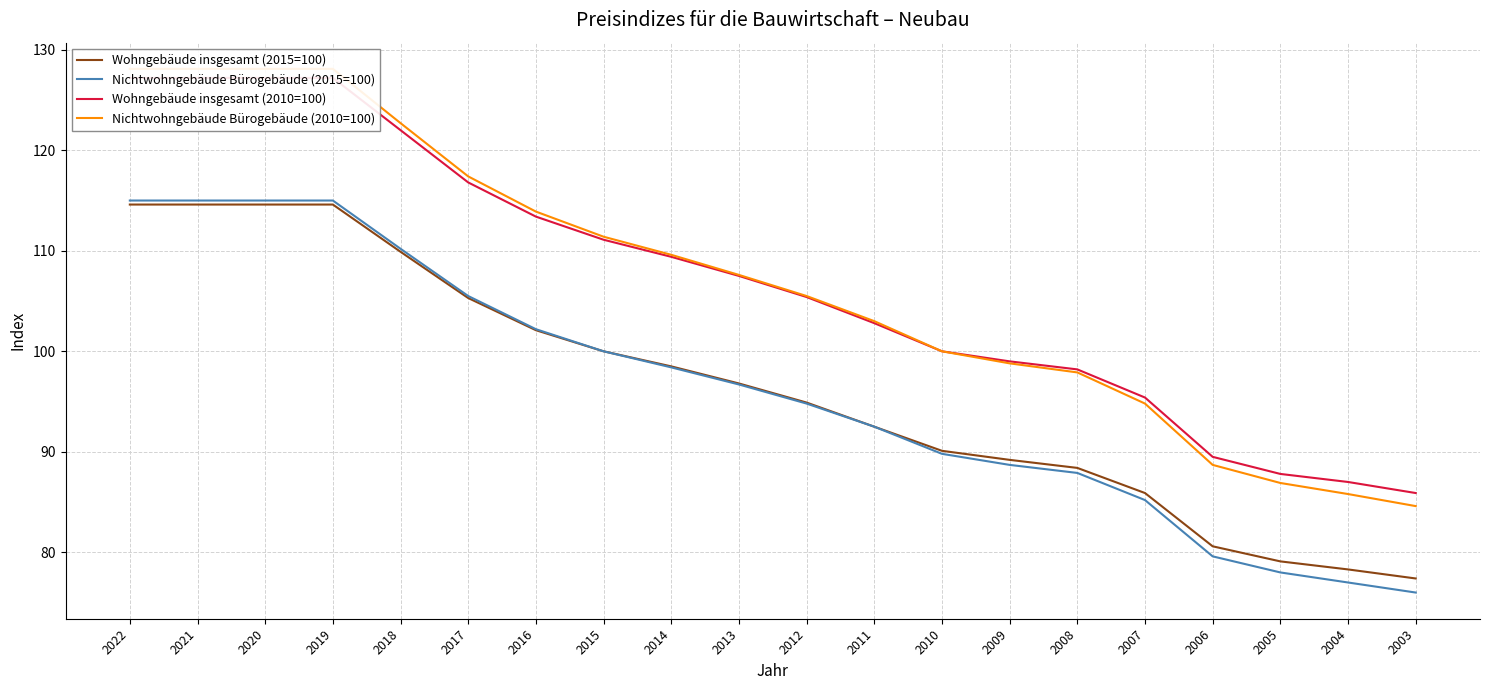

List the series in order of their peak value, lowest first.

Wohngebäude insgesamt (2015=100), Nichtwohngebäude Bürogebäude (2015=100), Wohngebäude insgesamt (2010=100), Nichtwohngebäude Bürogebäude (2010=100)